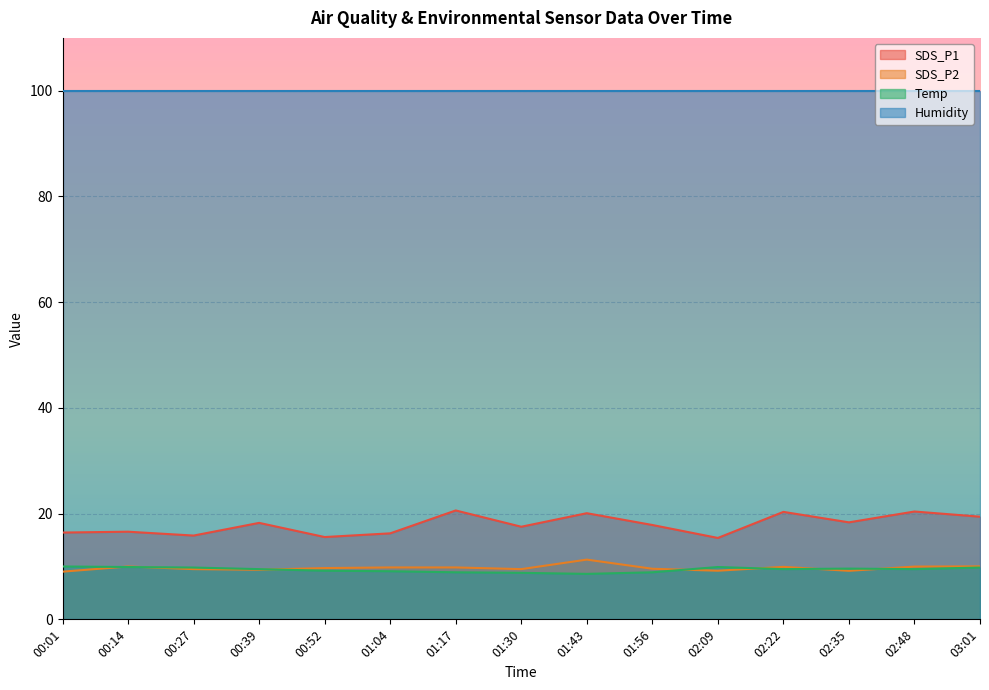

After their last crossing, which series has the higher values: SDS_P2 or Temp?

SDS_P2